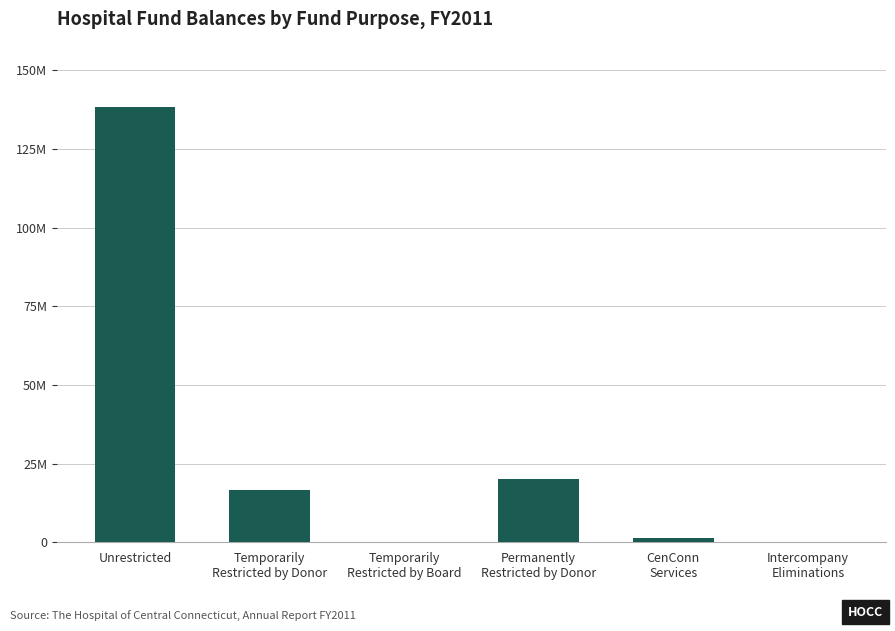

What is the difference between the values at CenConn
Services and Temporarily
Restricted by Board?

1234000